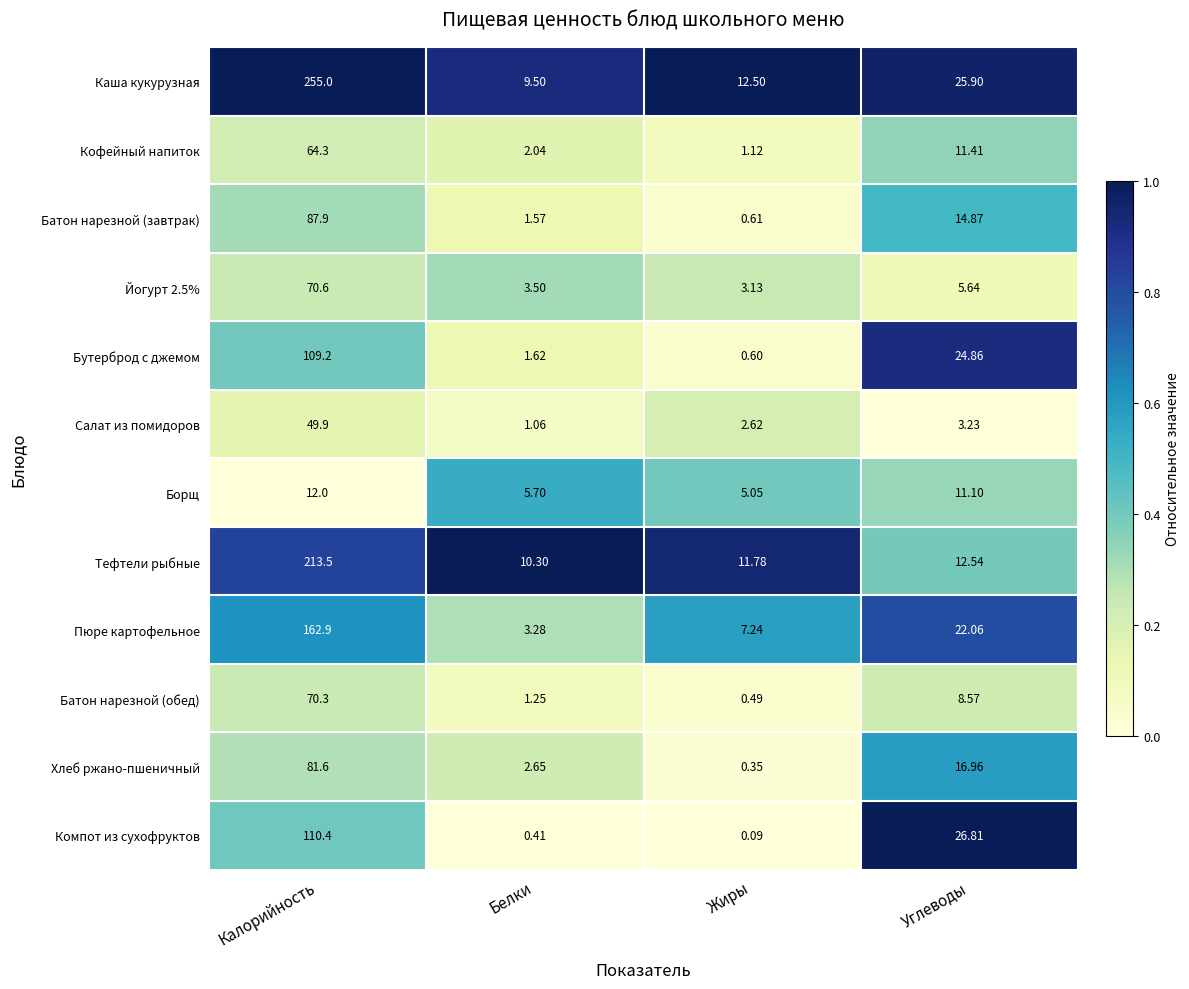

Where is Бутерброд с джемом nearest to the value 54?

Углеводы